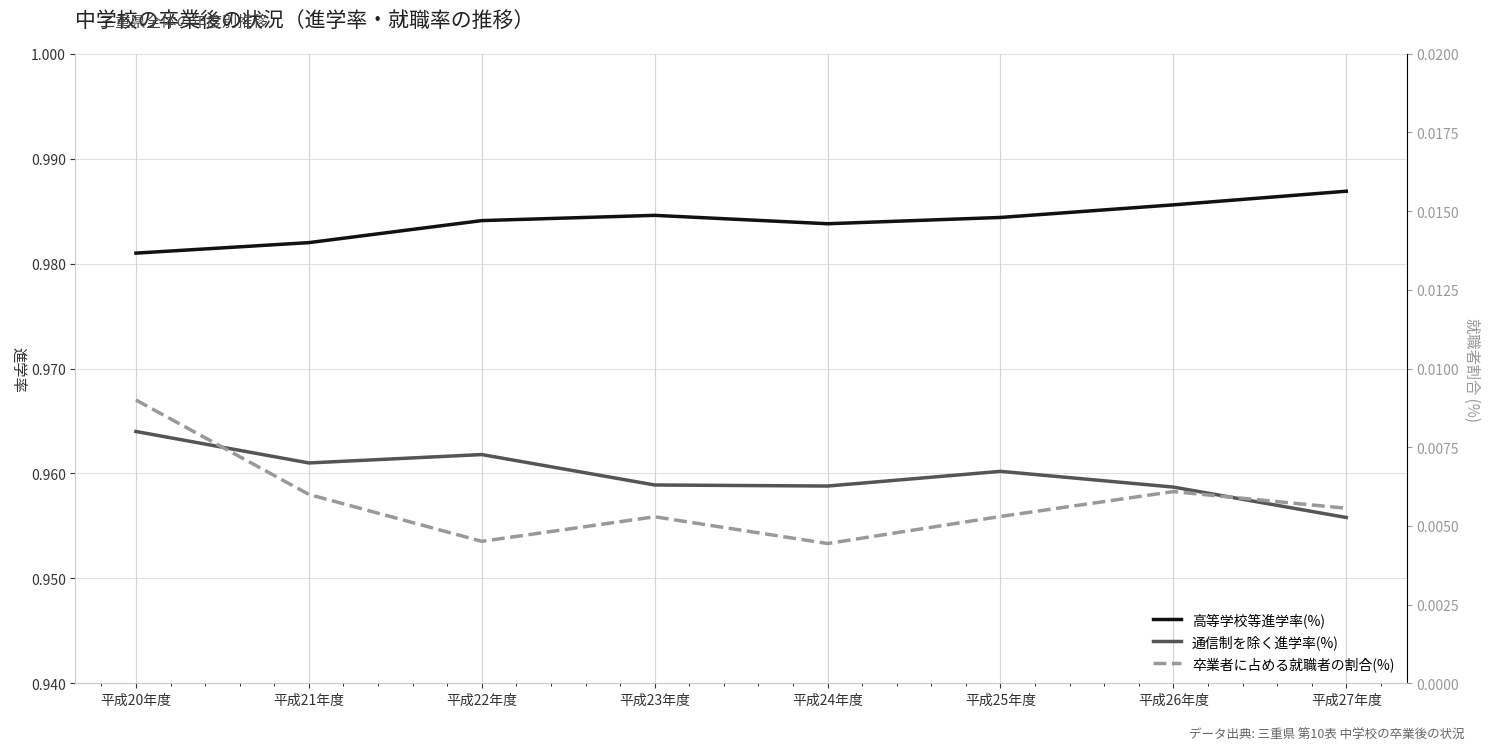

Does the chart display data point markers on the line(s)?

No